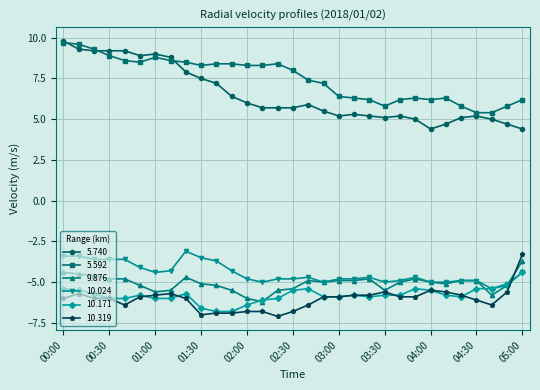

Which series has the largest total across all categories?

5.592